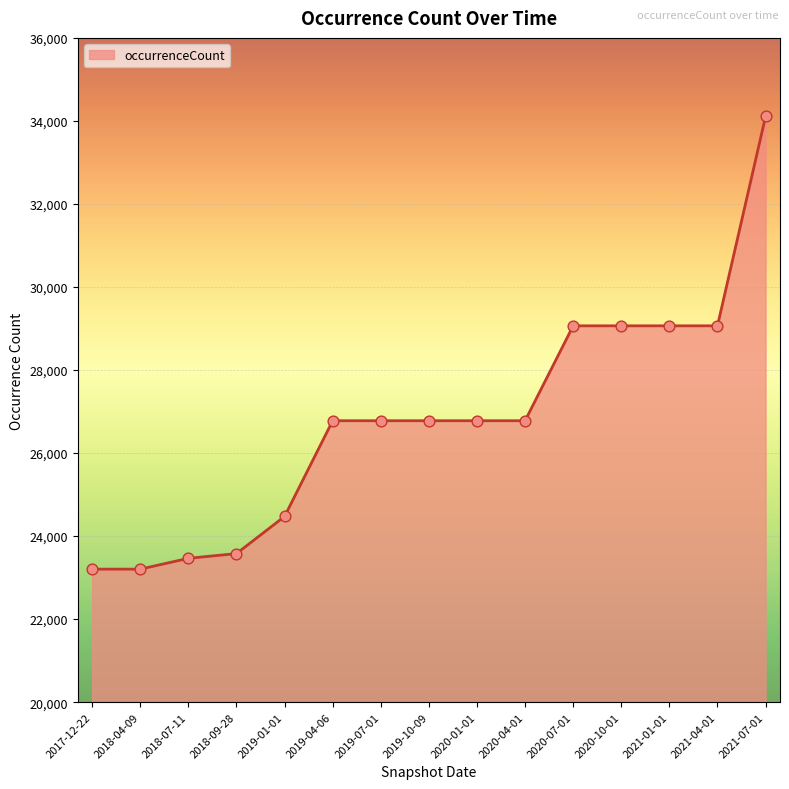

What is the ratio of the value at 2021-04-01 to the value at 2018-07-11?

1.2